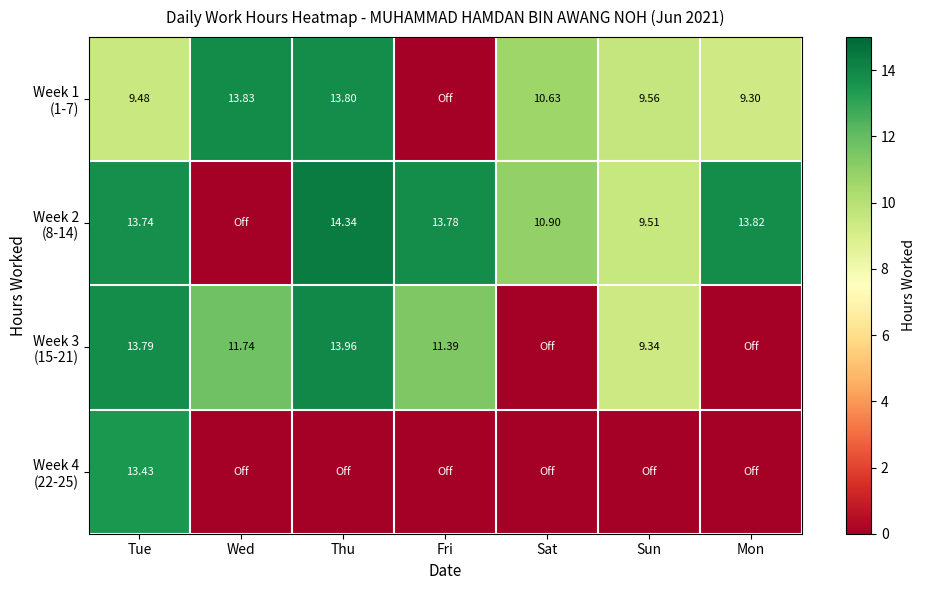

What is the total value across all series at Sat?

21.5